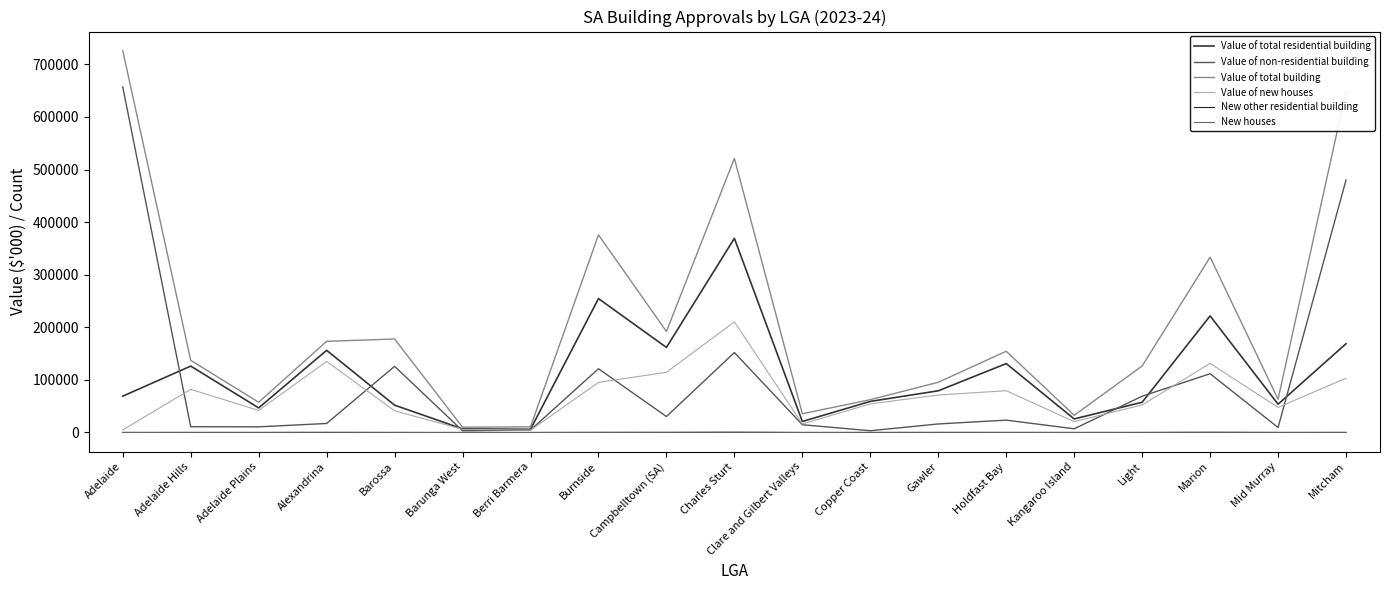

True or false: Value of new houses and New other residential building cross at least once.

False